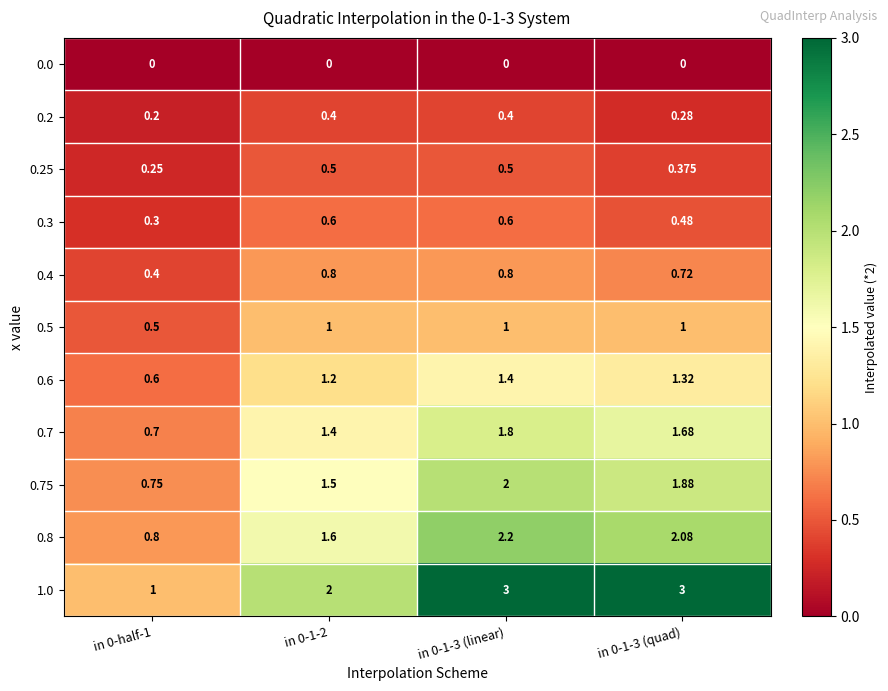

Is the value of 0.0 at in 0-half-1 greater than the value of 0.6 at in 0-1-3 (linear)?

No